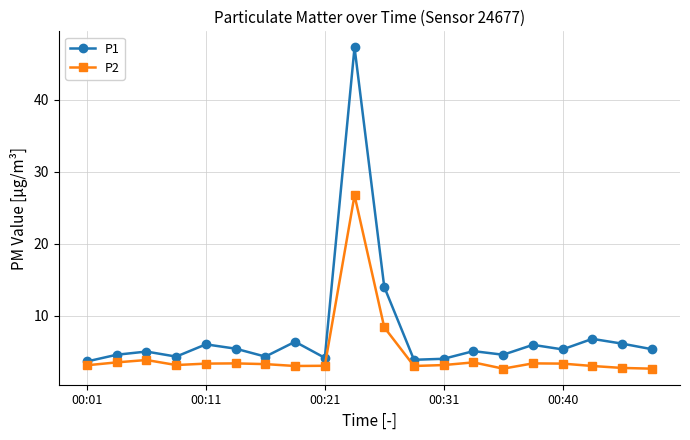

What is the highest value of the P1 series?

47.2